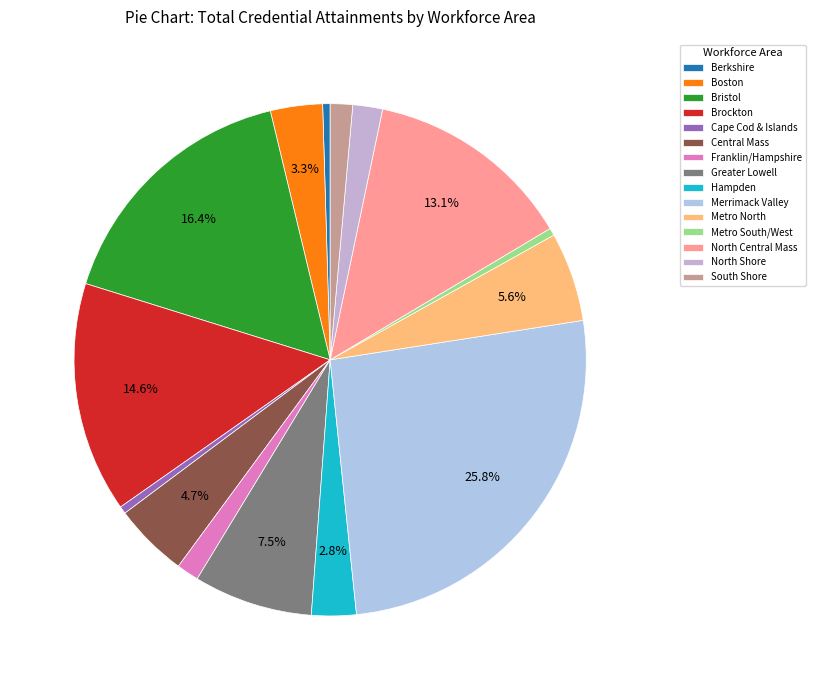

Is it true that North Shore is 1% of the pie?

False